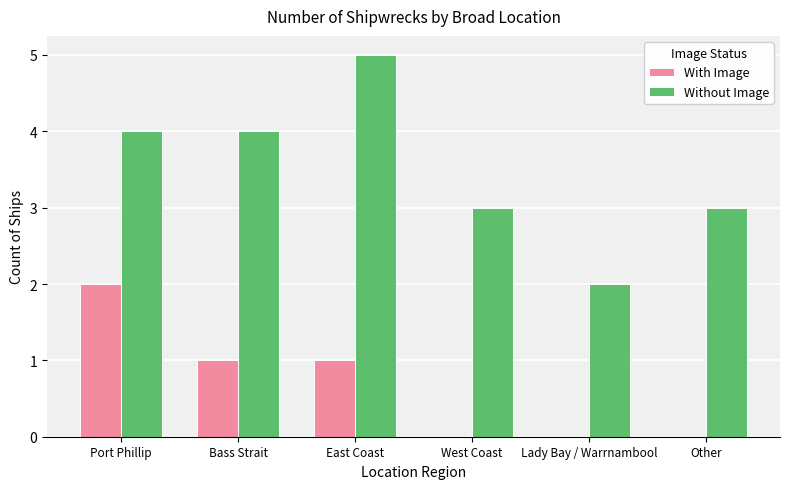

Read the Without Image value at Bass Strait.

4